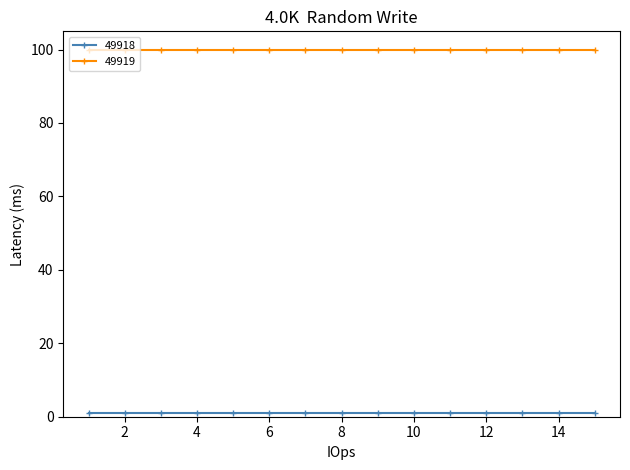

What is the value of the 49919 point at the 13th from the left?

100